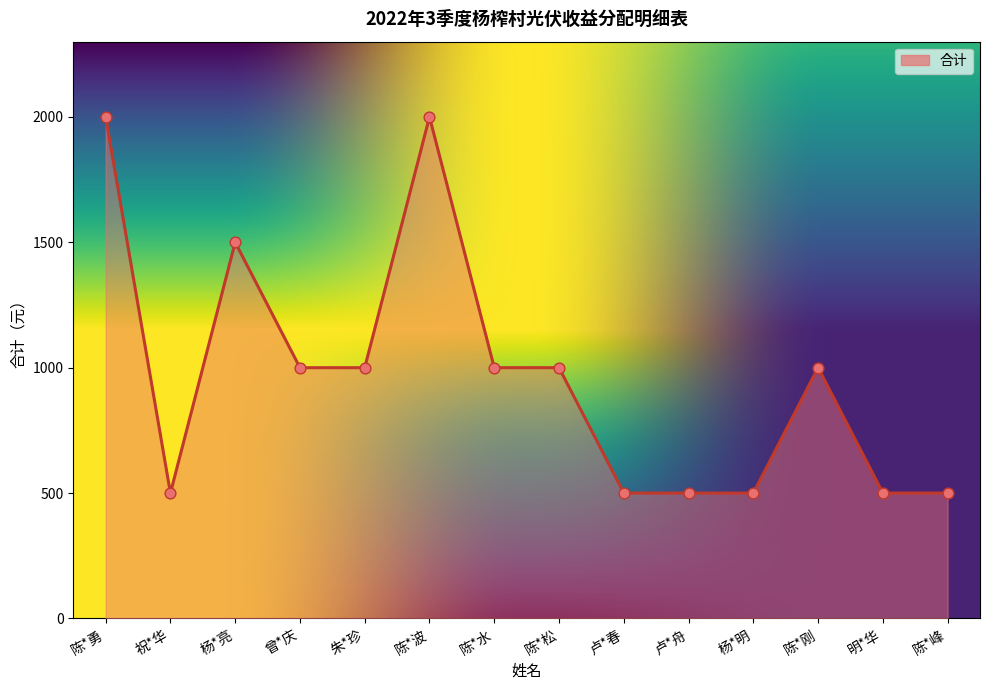

Approximately how many times larger is the value at 明*华 compared to 曾*庆?

0.5